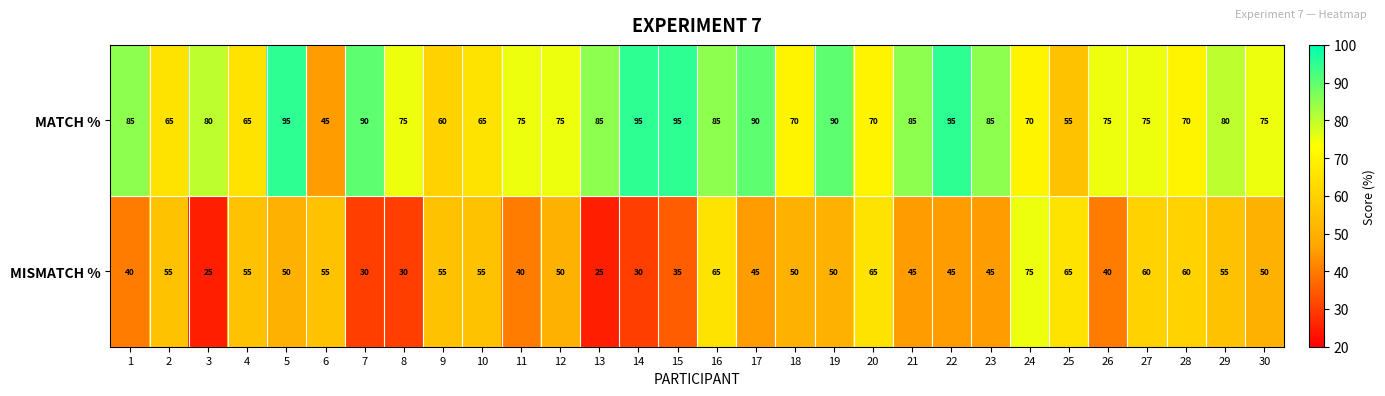

True or false: MATCH % has a value of 93 at 25.

False